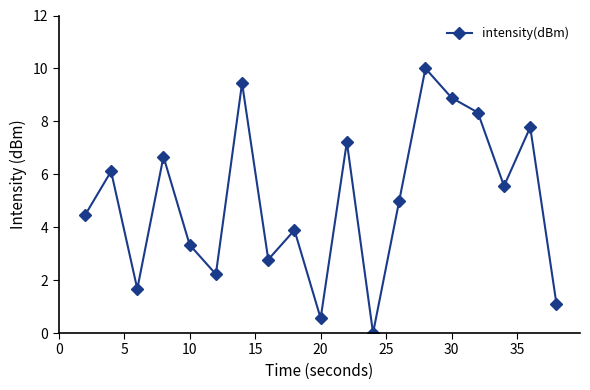

What is the value of the 15th point from the left?

8.9